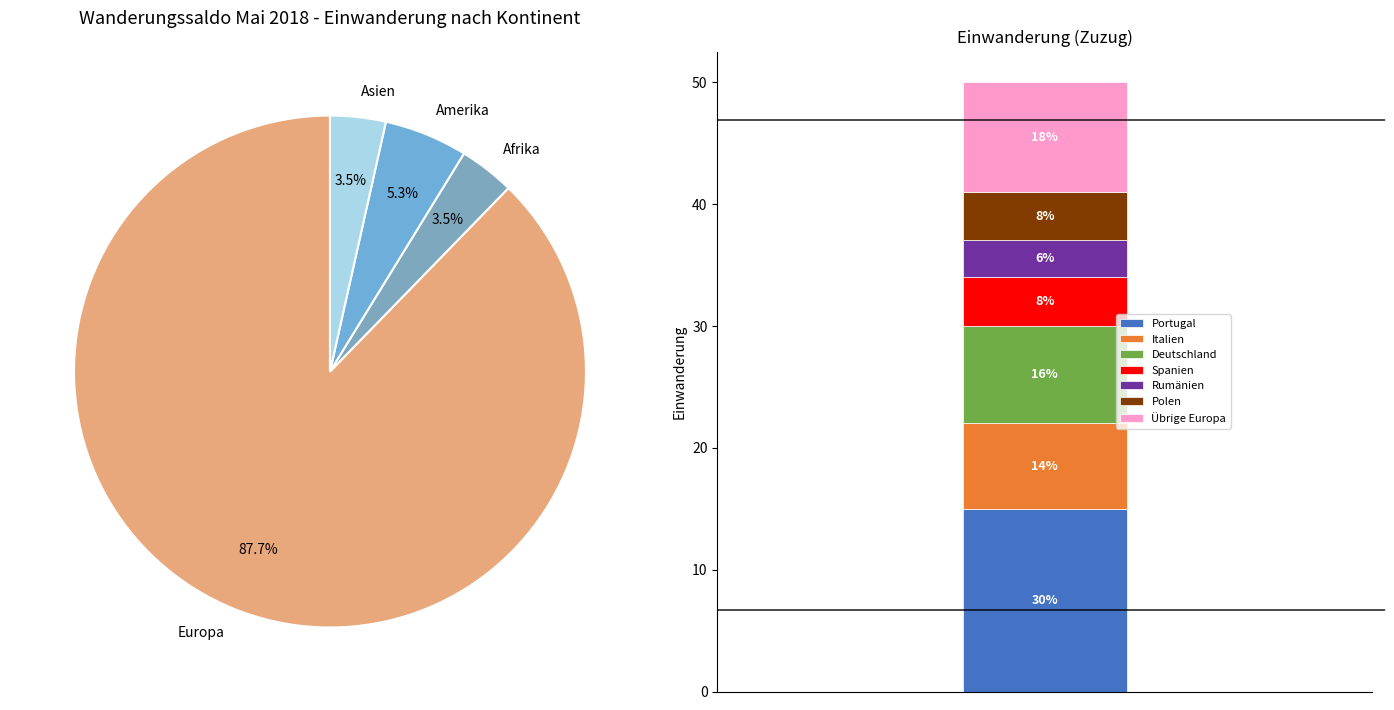

Is it true that Asien is 17% of the pie?

False